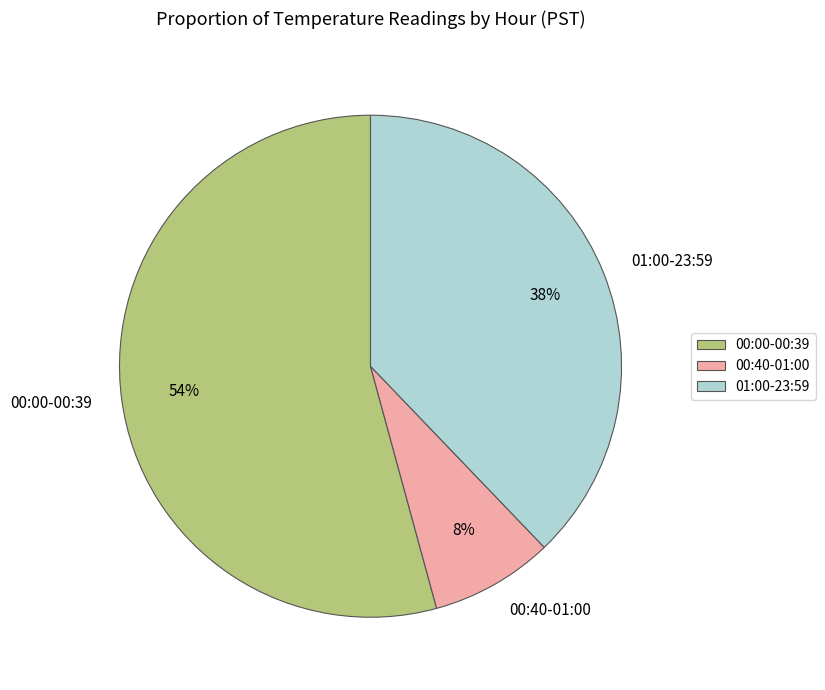

To the nearest percent, what is the difference between the 00:00-00:39 and 00:40-01:00 slice percentages?

46%